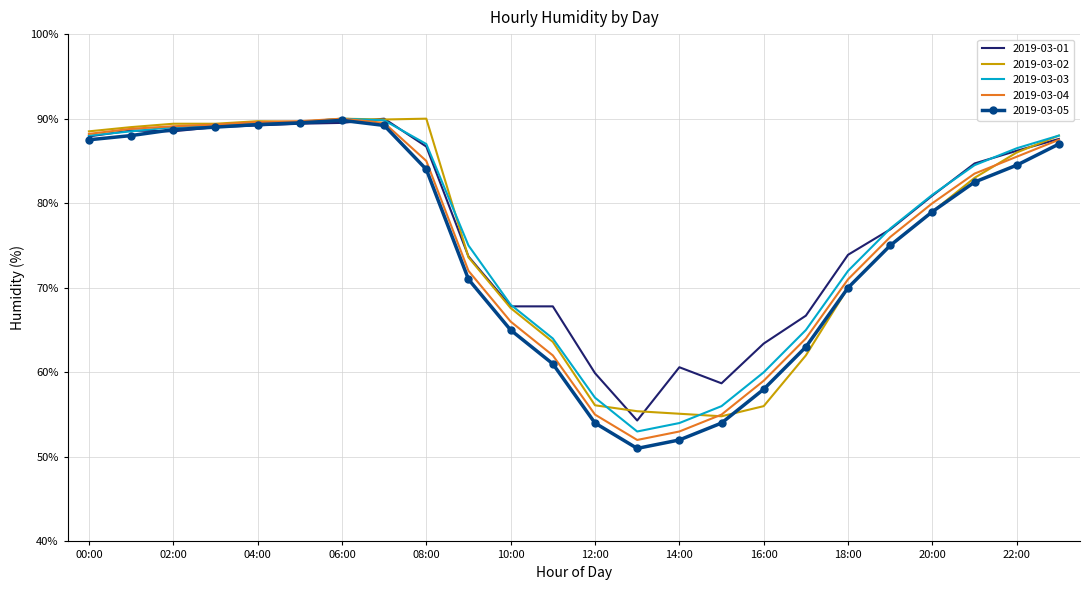

What is the highest value of the 2019-03-02 series?

90.0